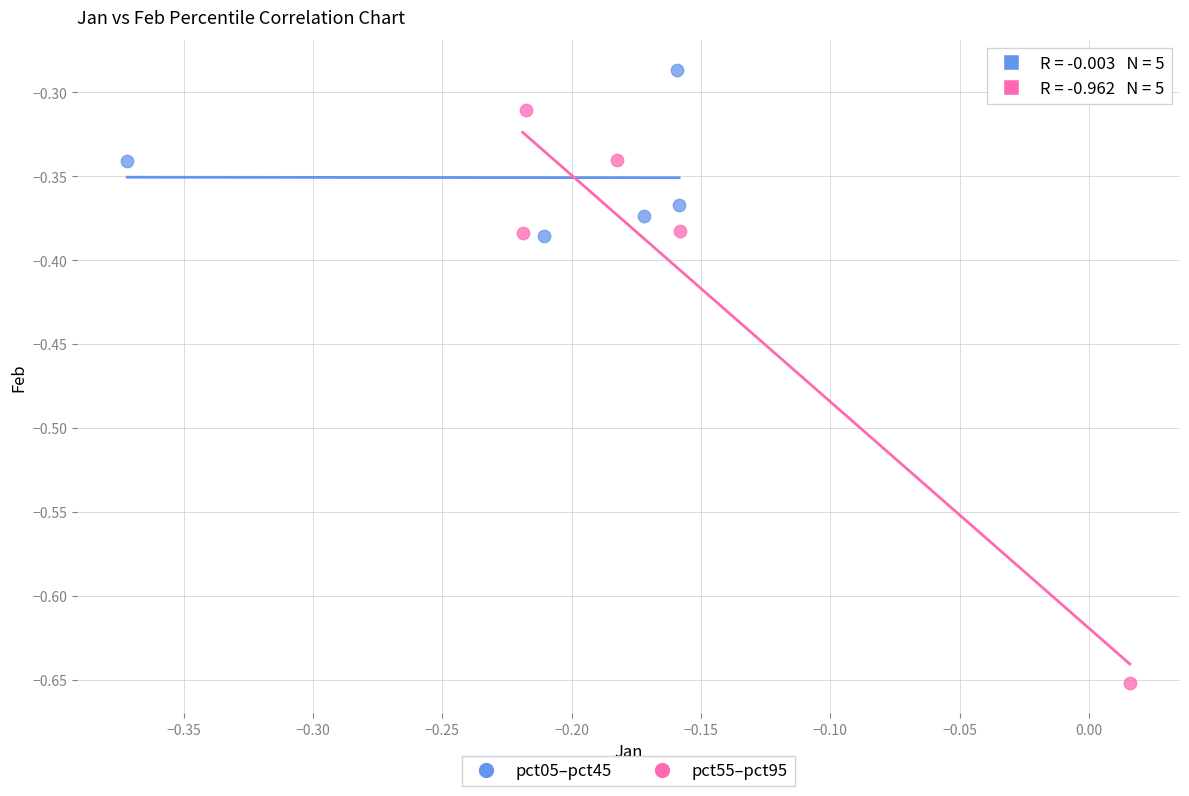

Which series has the largest Y range (max minus min)?

pct55–pct95